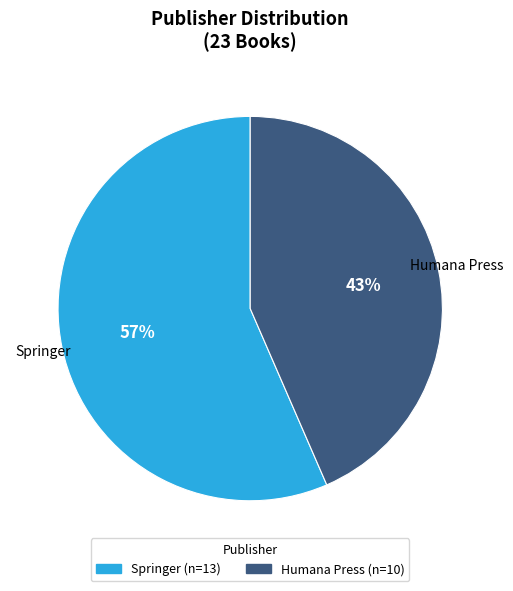

What is the ratio of the value at Humana Press to the value at Springer?

0.8